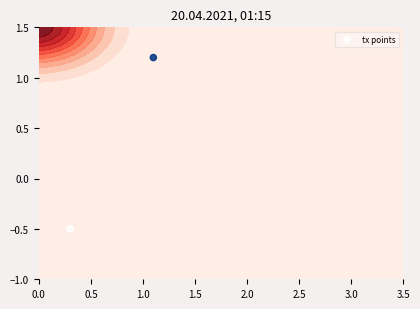

Is it true that the value at 0.5 is 0.3?

False